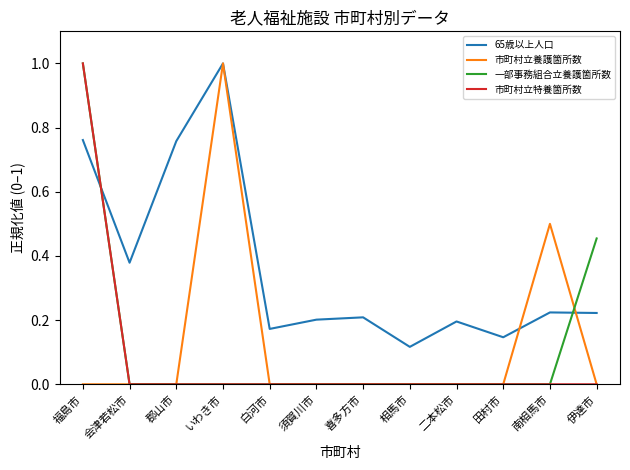

How many times do 市町村立特養箇所数 and 65歳以上人口 cross each other?

1